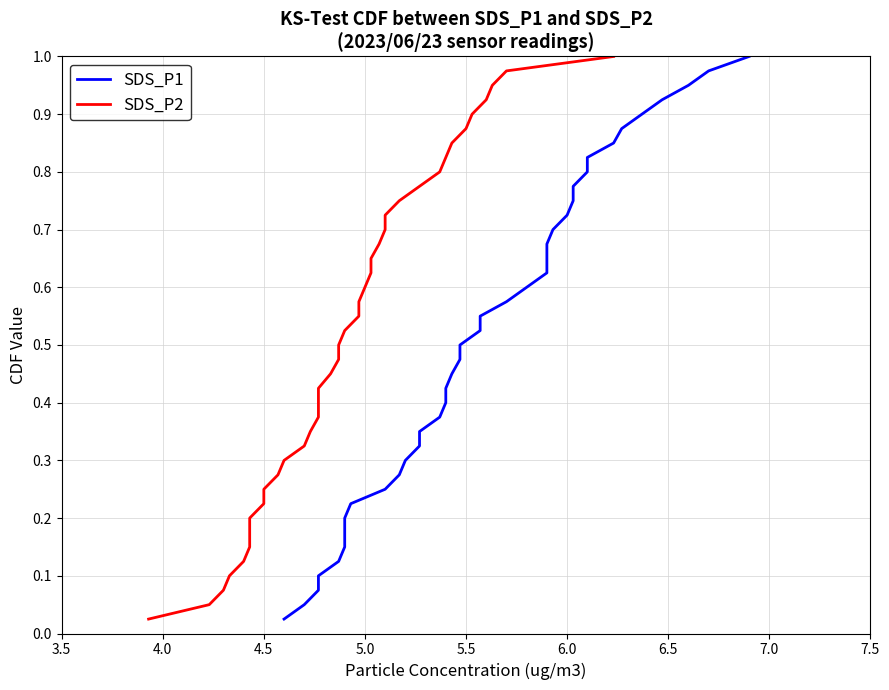

True or false: SDS_P1 and SDS_P2 cross at least once.

False